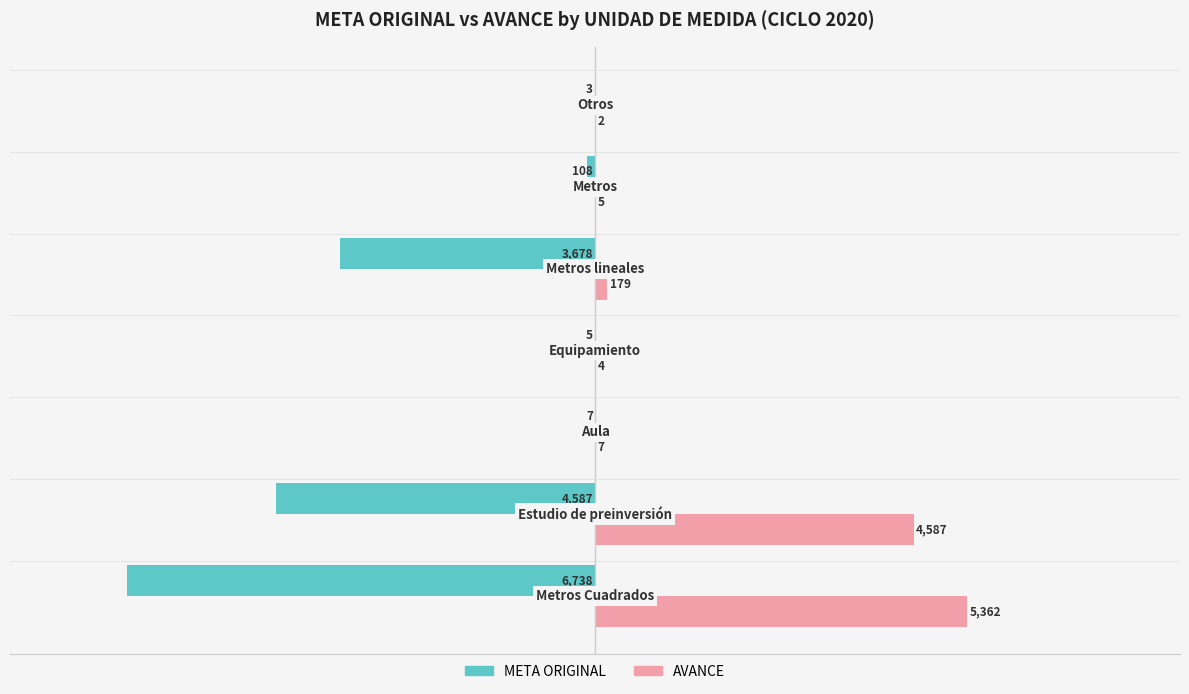

Which series has the largest total across all categories?

AVANCE